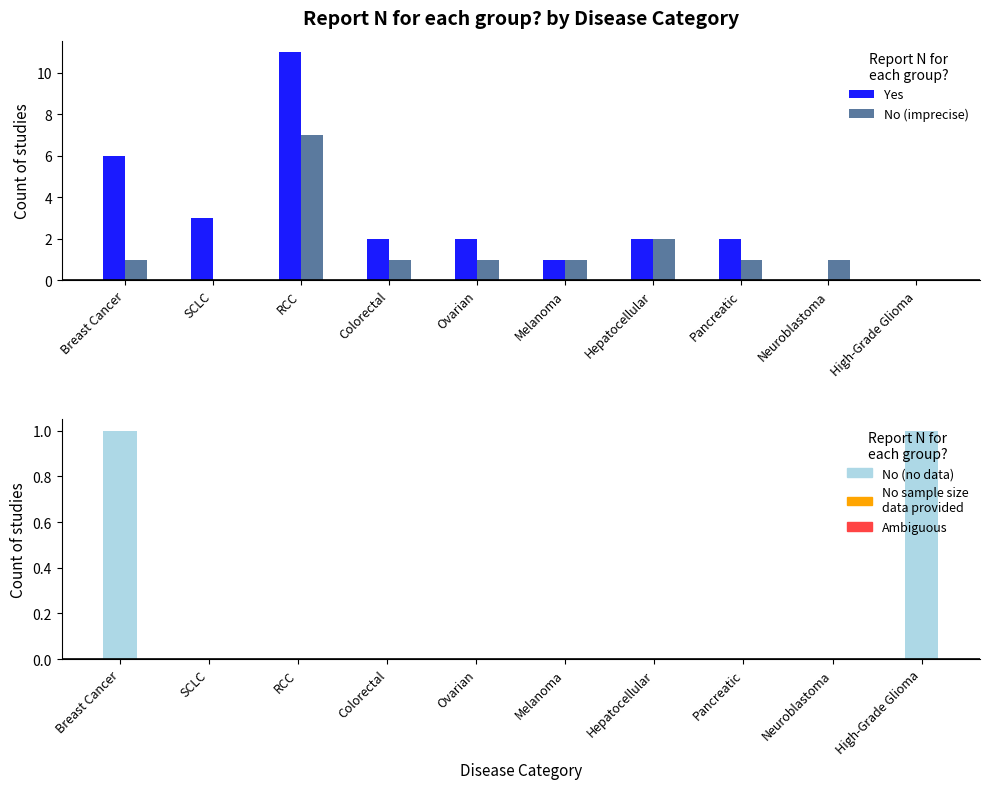

Between Ovarian and Hepatocellular, which is larger?

Ovarian